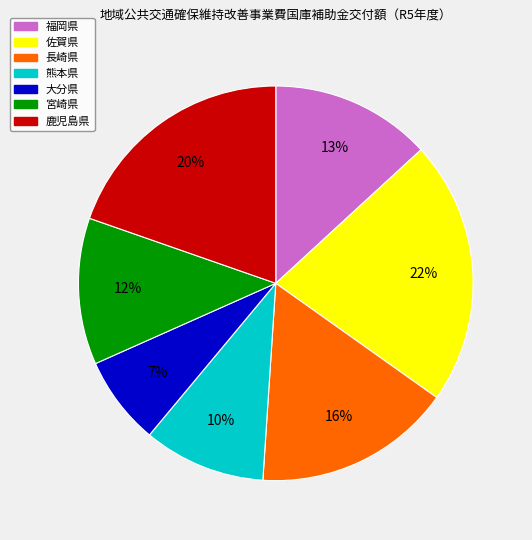

Rank the categories by value from highest to lowest.

佐賀県, 鹿児島県, 長崎県, 福岡県, 宮崎県, 熊本県, 大分県